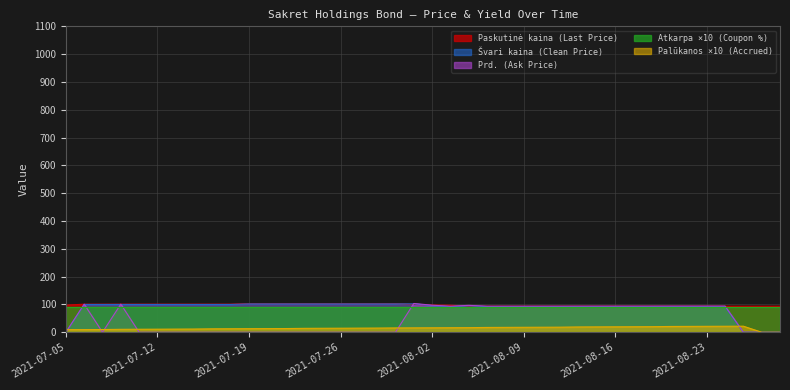

What is the minimum value for Paskutinė kaina (Last Price)?

93.7